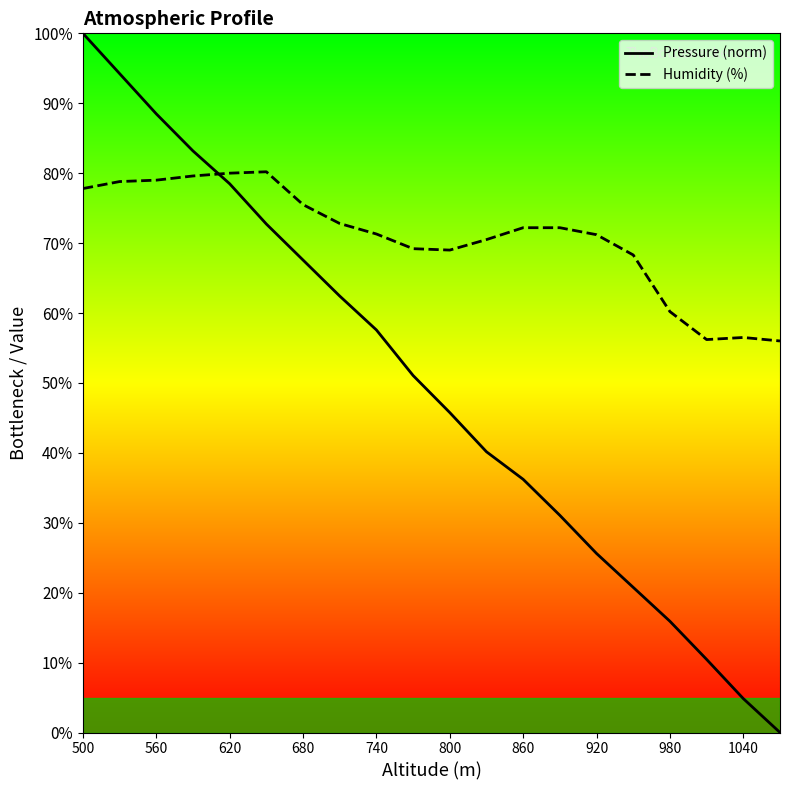

List the series in order of their overall mean, lowest first.

Pressure (norm), Humidity (%)